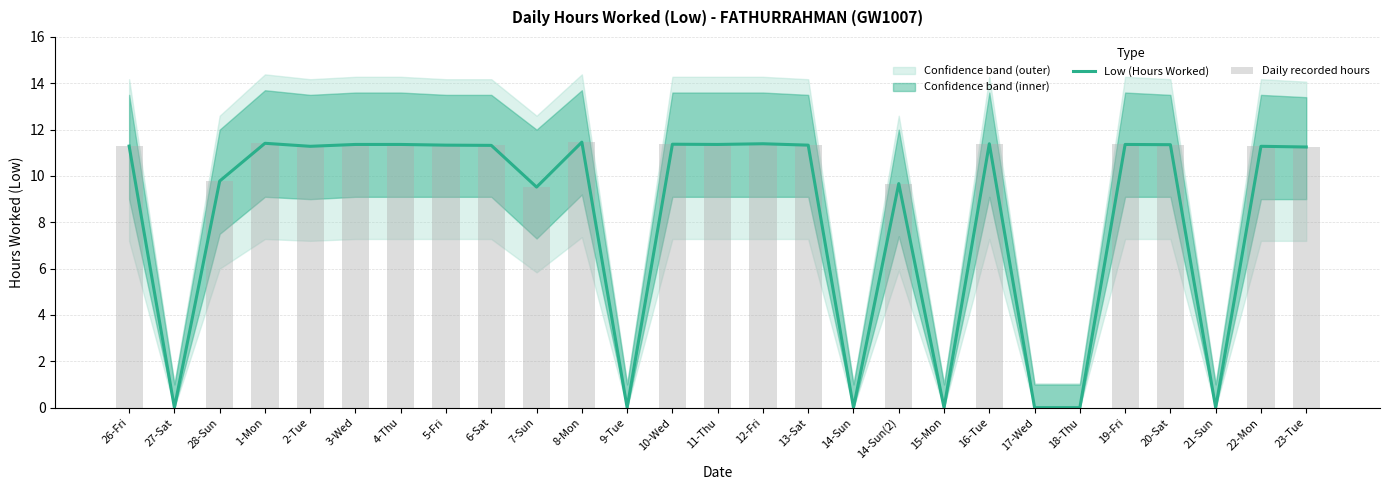

What is the sum of the Daily recorded hours values at 15-Mon and 22-Mon?

11.3